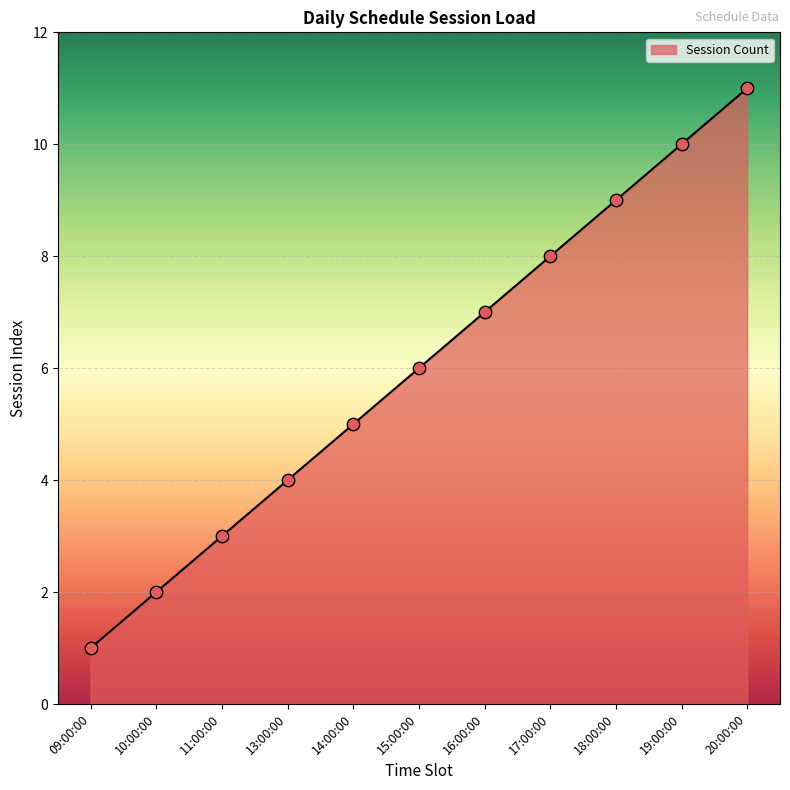

What is the change in value from 14:00:00 to 18:00:00?

+4